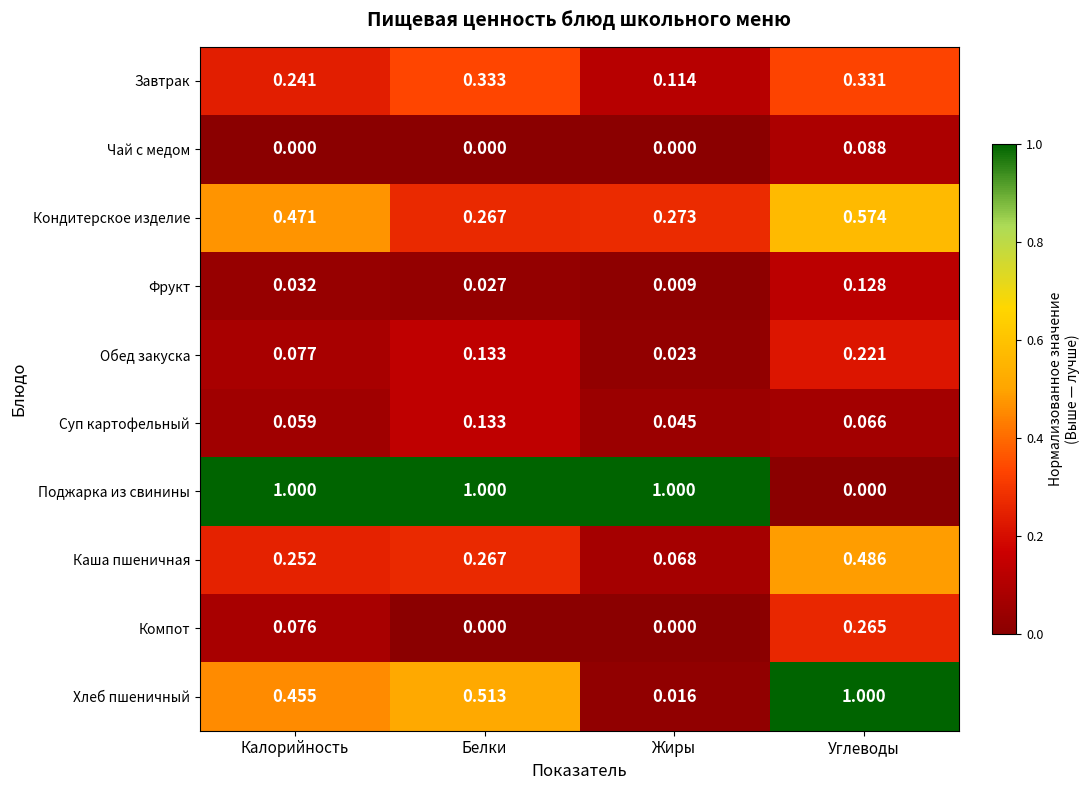

Where is Поджарка из свинины nearest to the value 0?

Углеводы